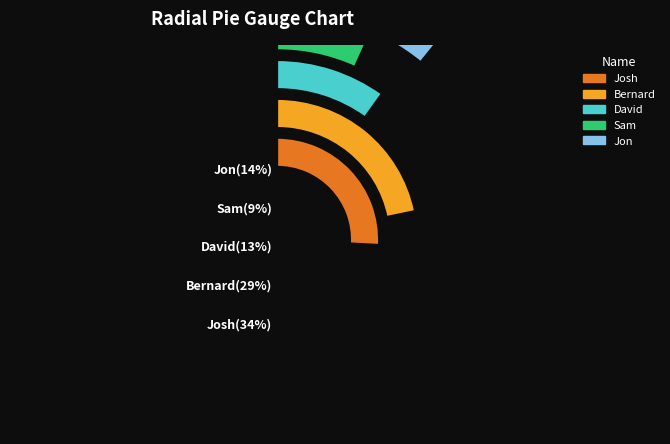

What percentage is the Sam slice, to the nearest percent?

9%